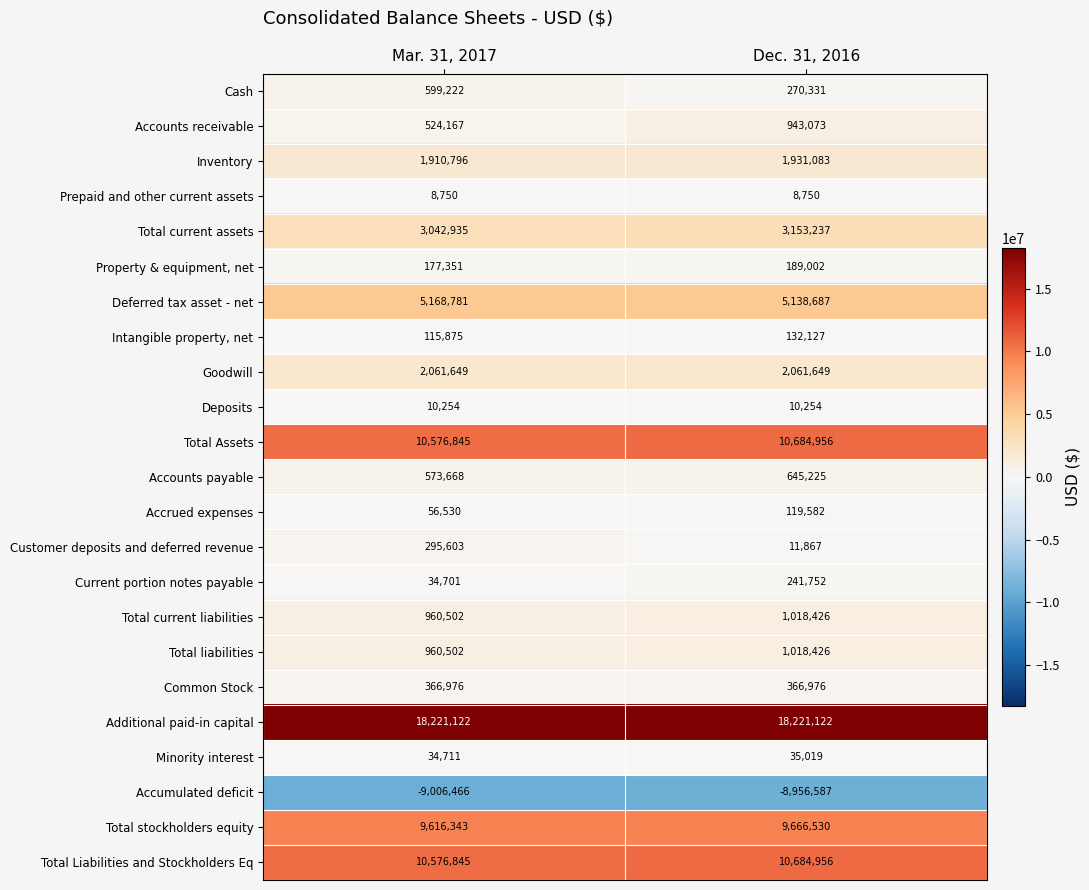

What is the difference between the Accumulated deficit values at Dec. 31, 2016 and Mar. 31, 2017?

49879